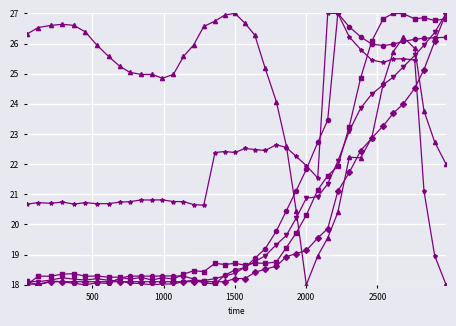

What is the maximum value shown in the chart?

27.0